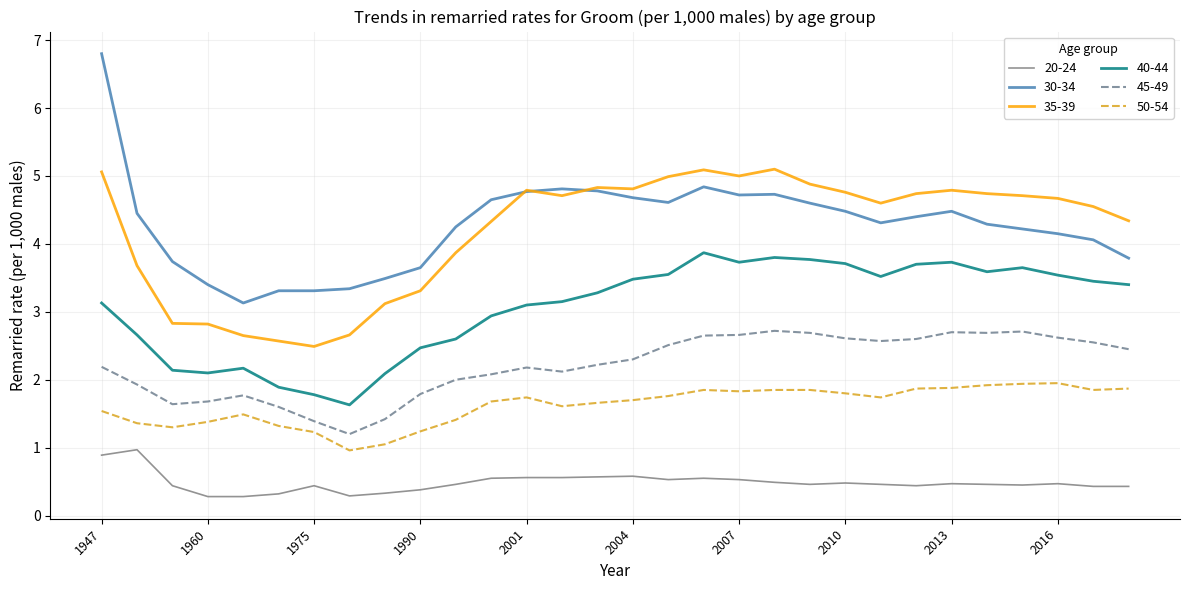

Which series has the largest range (max minus min)?

30-34